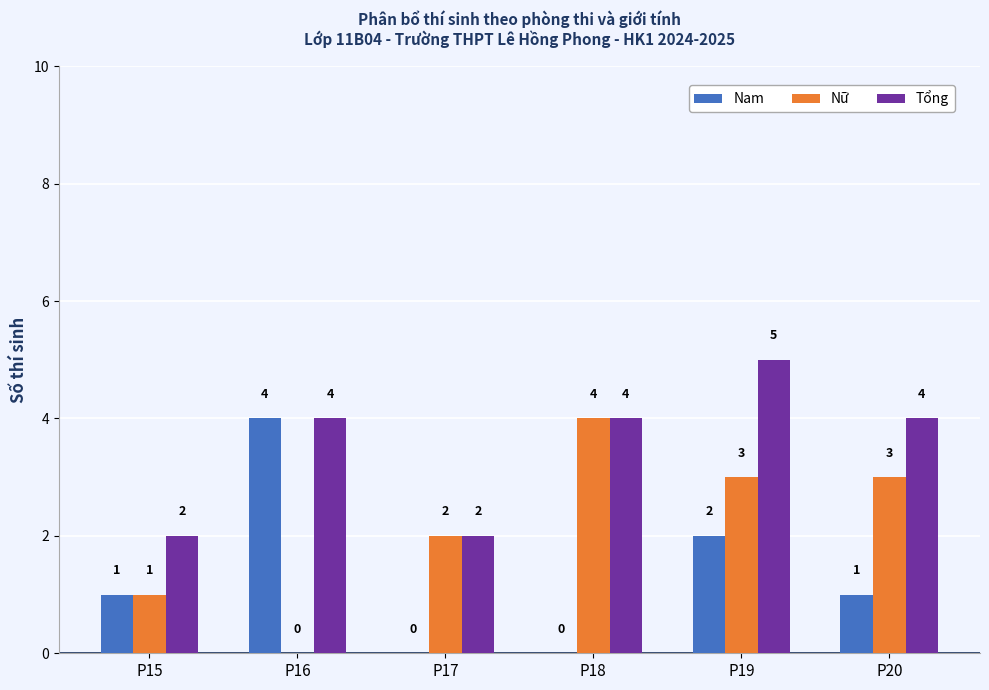

How many Nữ values are between 1 and 3?

4